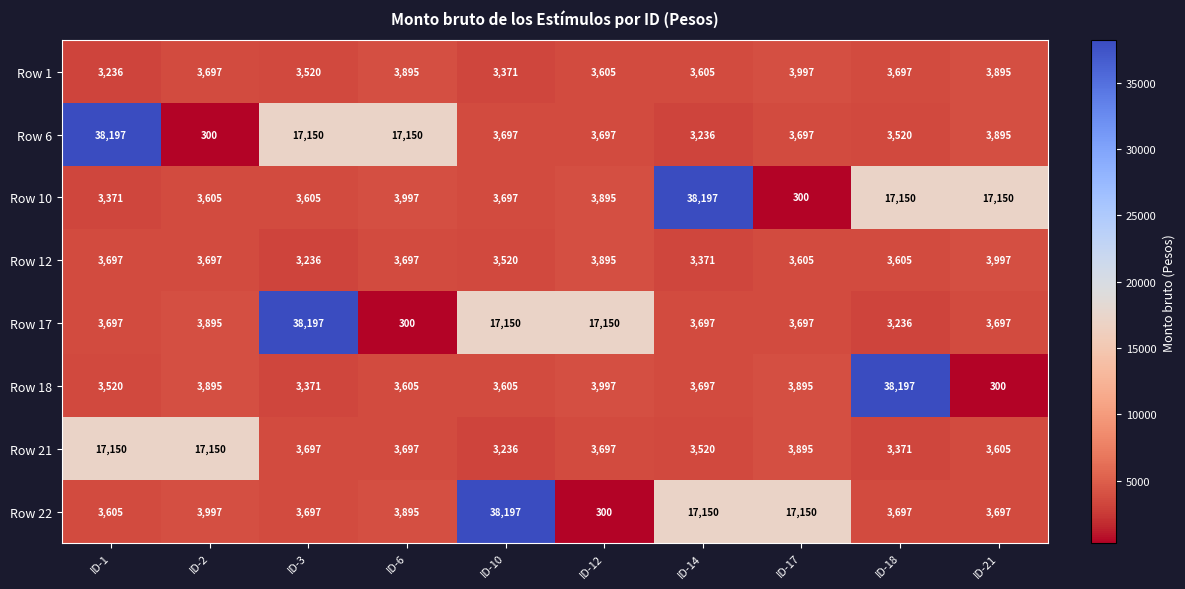

What is the difference between the Row 21 values at ID-1 and ID-14?

13630